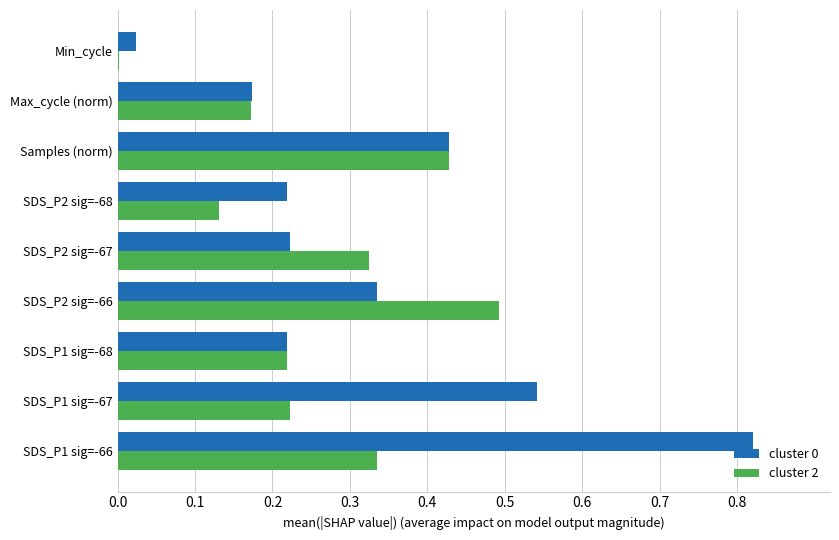

The value of cluster 0 at SDS_P1 sig=-67 is 0.5. True or false?

True